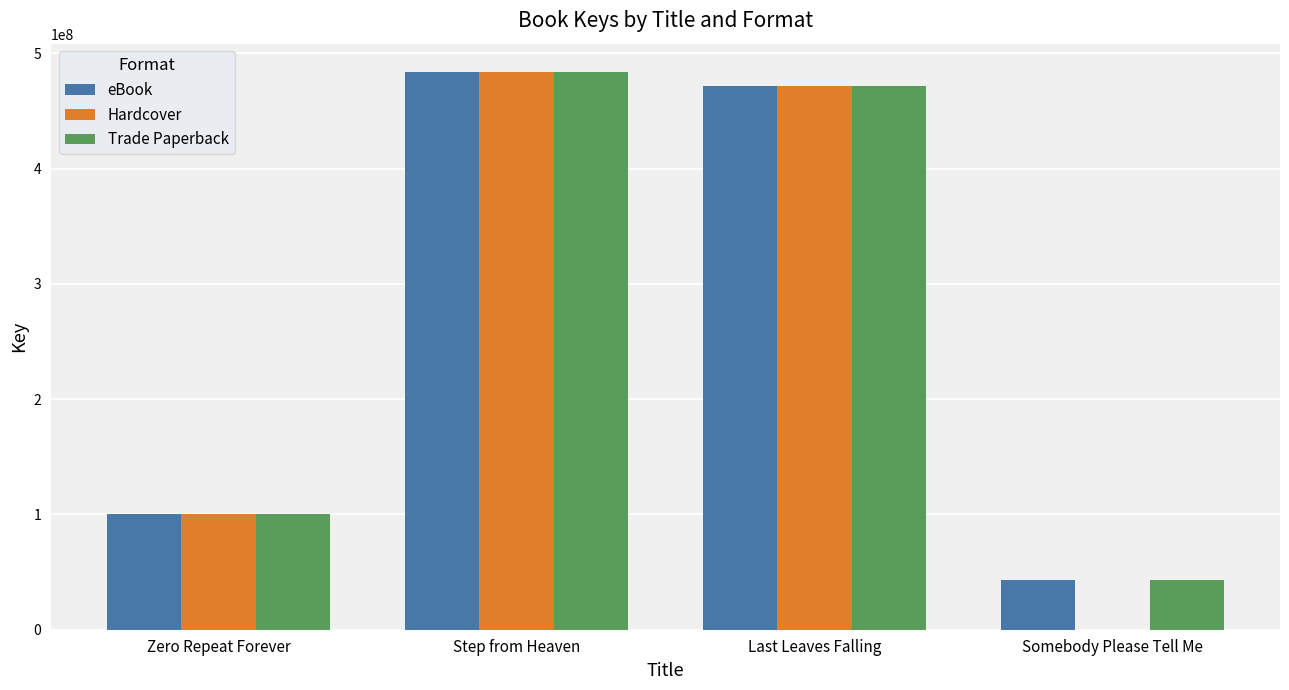

Is the value of Trade Paperback at Last Leaves Falling greater than the value of eBook at Zero Repeat Forever?

Yes